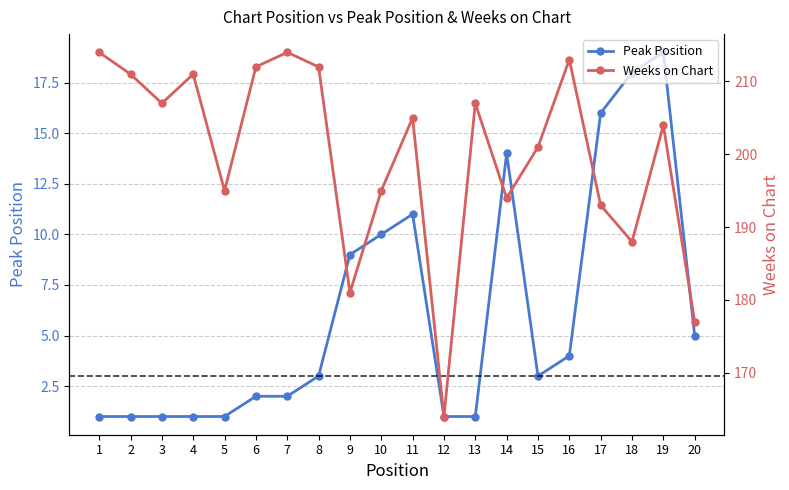

What value does the Peak Position series have at 10?

10